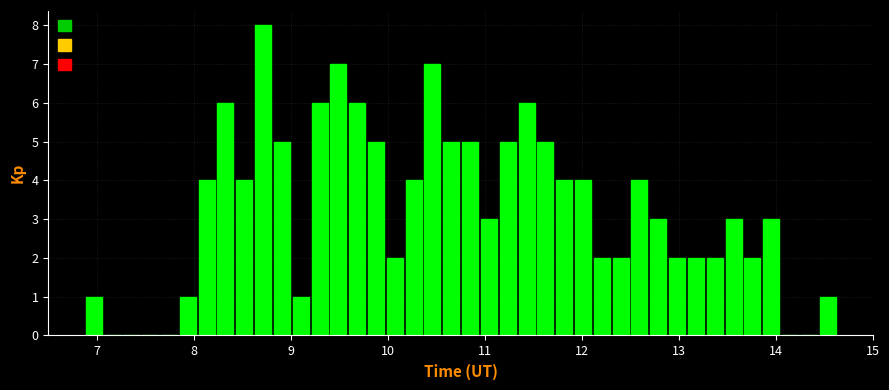

Read against the x-axis, roughly where is the centre of the tallest bar?

8.7